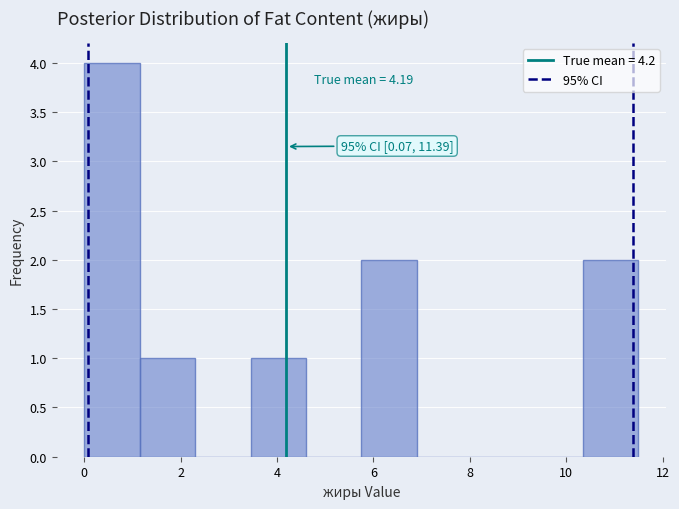

Over which range of the x-axis is the bar tallest?

0.00 to 1.15